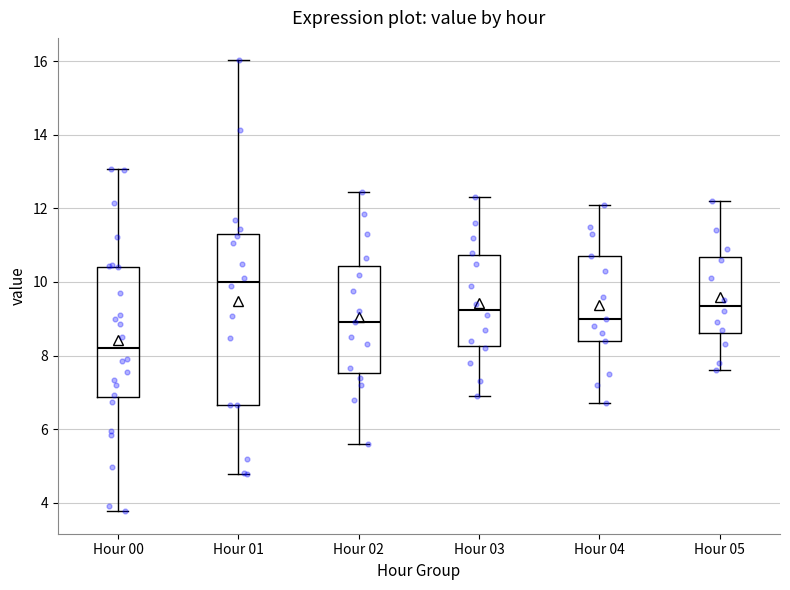

Which box's median line is the lowest?

Hour 00